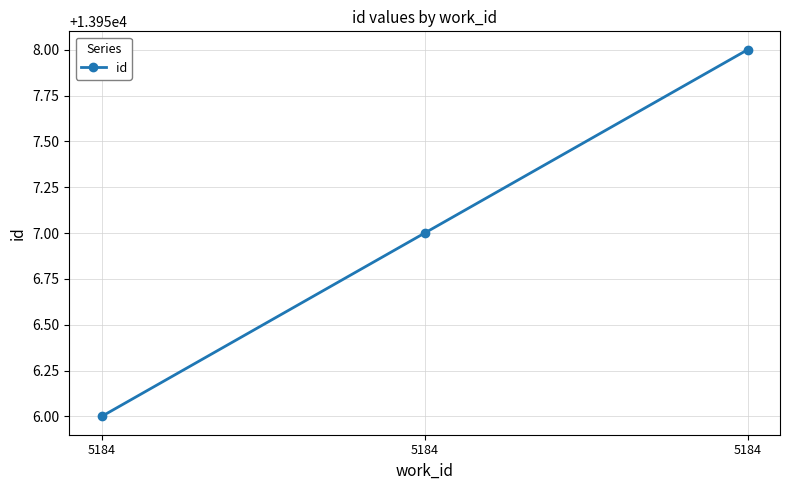

How many values are below 13957?

1